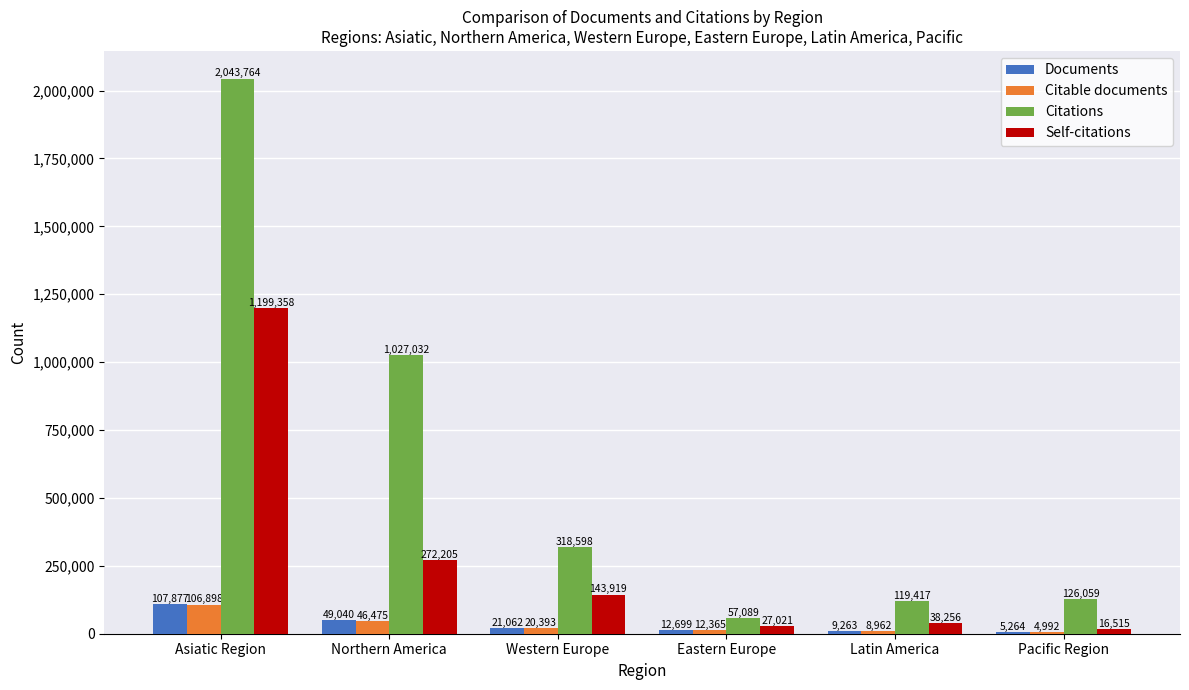

Which series changed the most between Northern America and Latin America?

Citations